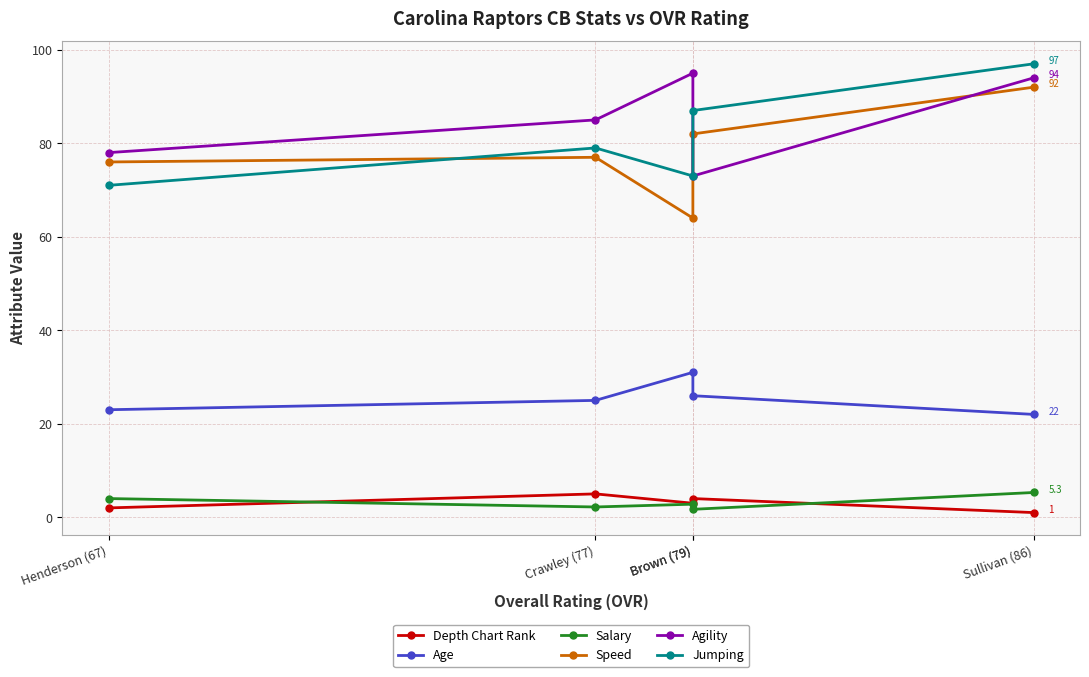

What is the difference between the maximum and minimum values in the Salary series?

3.6